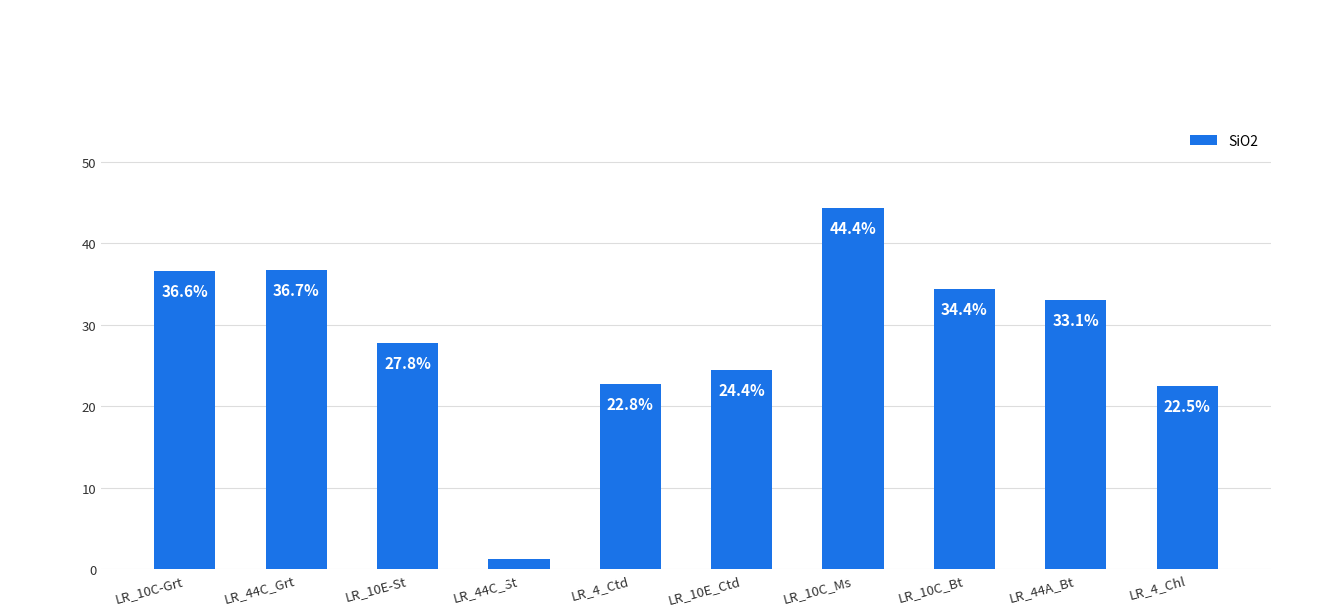

Which label corresponds to the largest value in the chart?

LR_10C_Ms